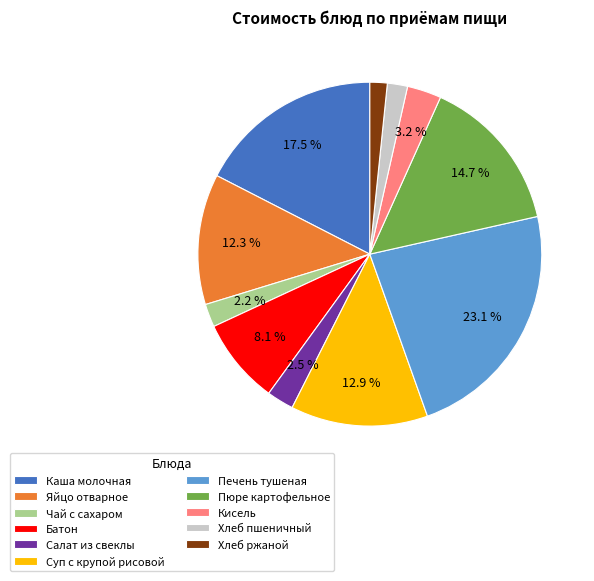

Which slice is the largest?

Печень тушеная